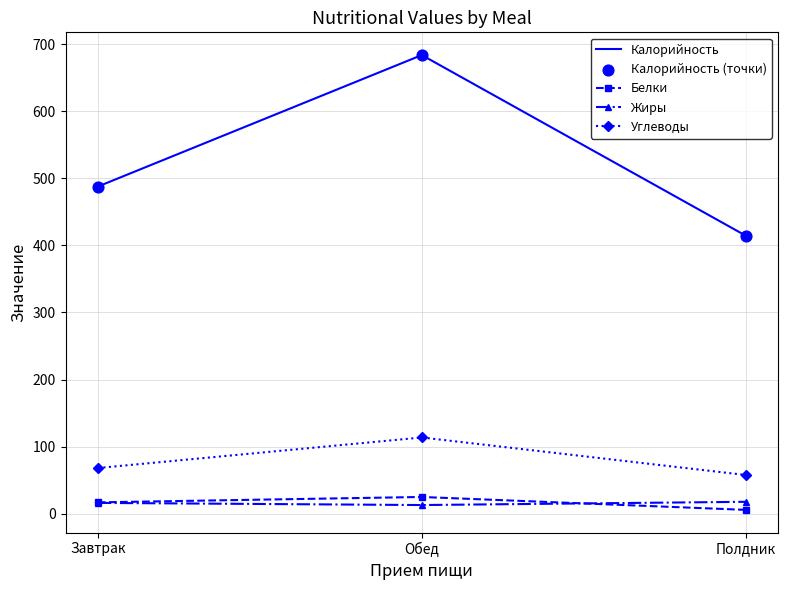

What is the total value across all series at Полдник?

495.8